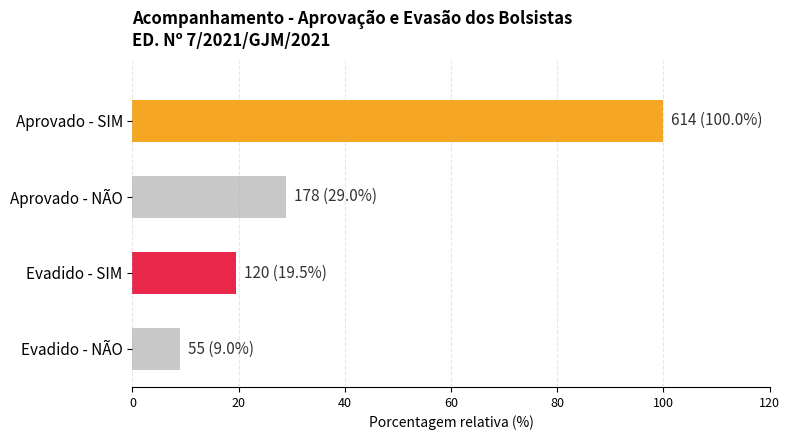

How many categories are shown in the chart?

4